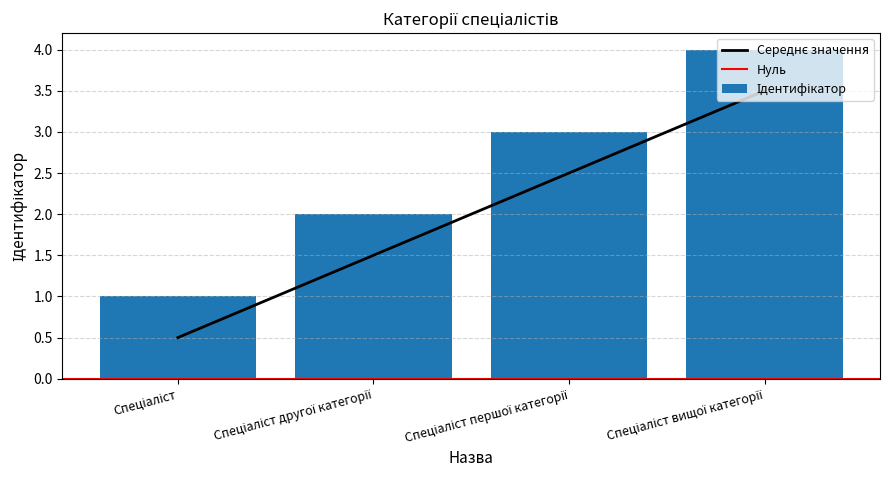

What position from the left is Спеціаліст вищої категорії?

4